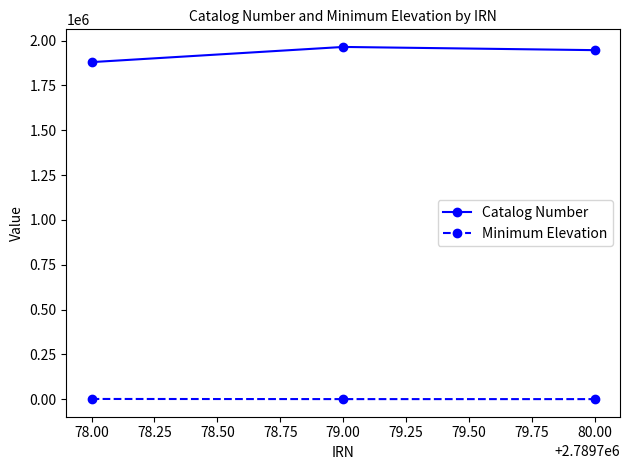

What is the maximum value shown in the chart?

1964879